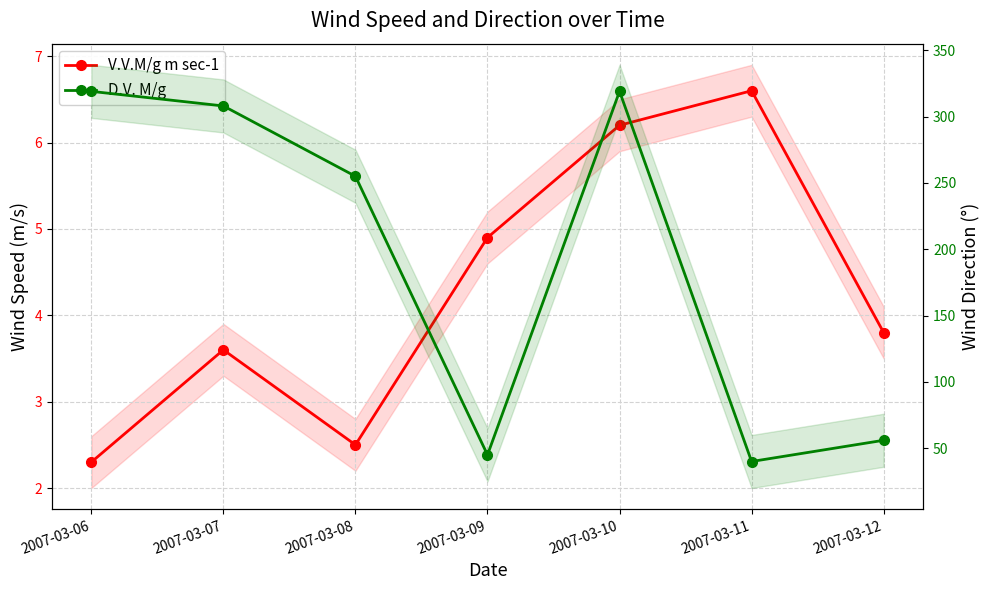

How many data points in D.V. M/g are less than 255?

3